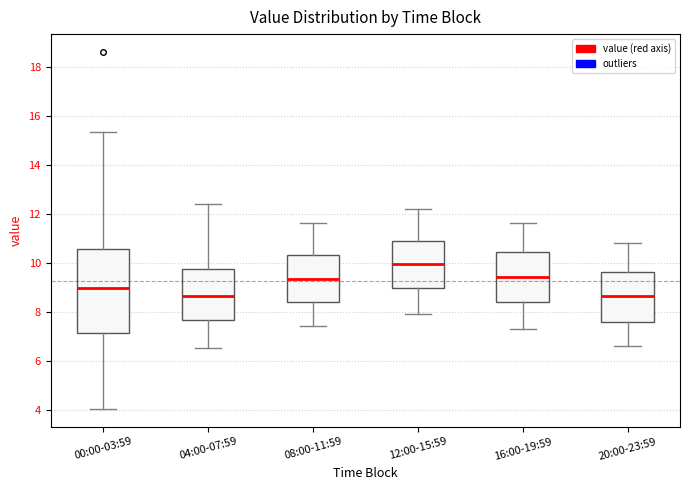

Reading left to right, read every box against the y-axis: the position of its median line, the range the box covers, and the ends of its whiskers. The values are not printed on the chart, so give them approximately, as read against the axis.

00:00-03:59: median 9.0, box 7.2 to 10.6, whiskers 4.0 to 15.4
04:00-07:59: median 8.6, box 7.6 to 9.8, whiskers 6.6 to 12.4
08:00-11:59: median 9.4, box 8.4 to 10.4, whiskers 7.4 to 11.6
12:00-15:59: median 10.0, box 9.0 to 10.8, whiskers 8.0 to 12.2
16:00-19:59: median 9.4, box 8.4 to 10.4, whiskers 7.4 to 11.6
20:00-23:59: median 8.6, box 7.6 to 9.6, whiskers 6.6 to 10.8